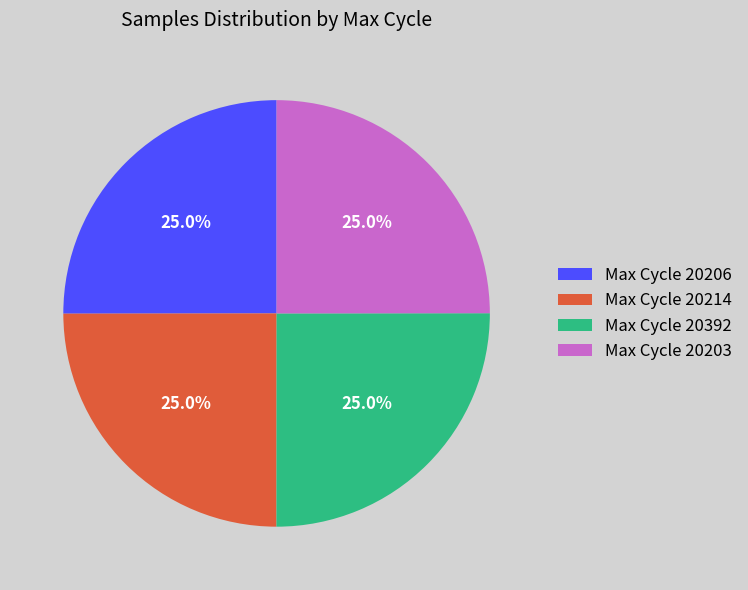

What is the total percentage of Max Cycle 20206 and Max Cycle 20203?

50.0%